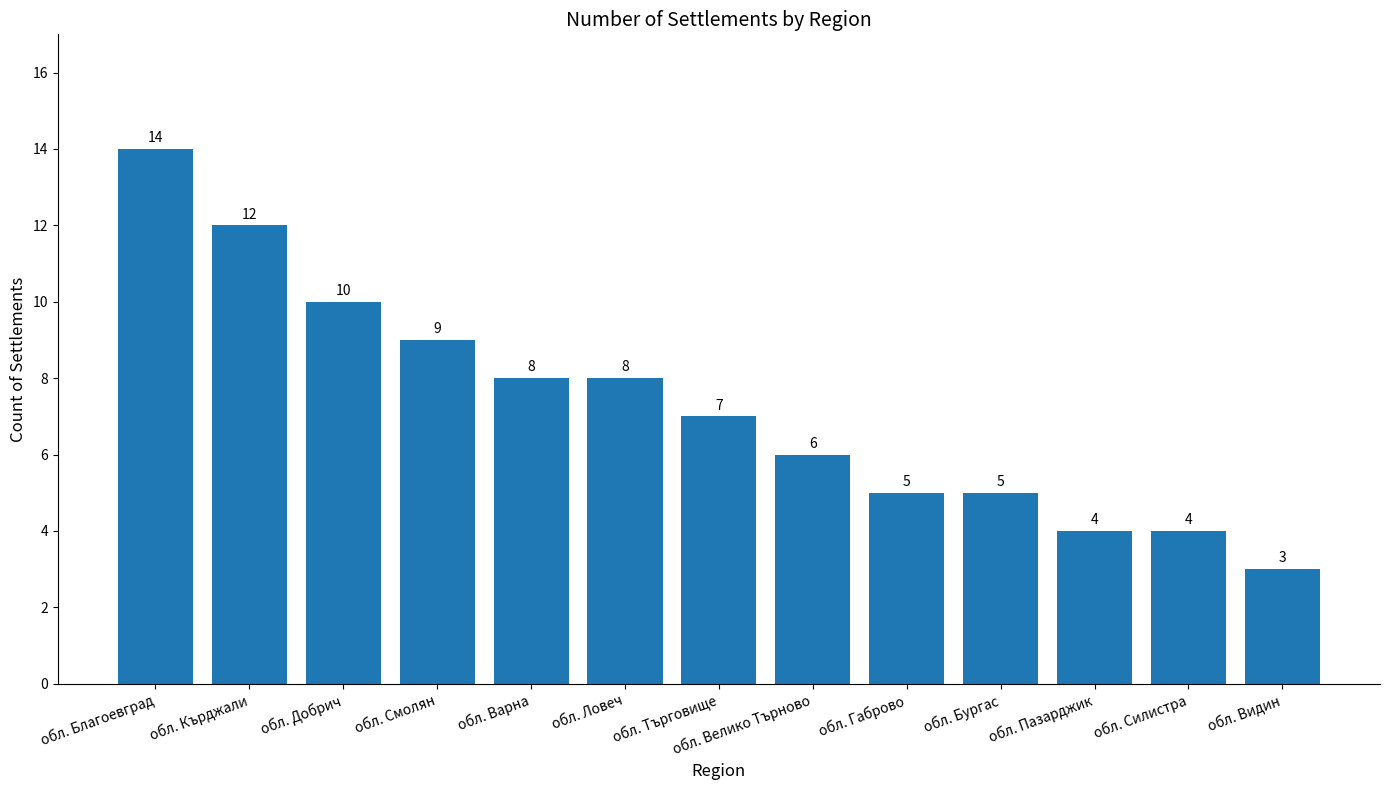

What is the change in value from обл. Благоевград to обл. Търговище?

-7